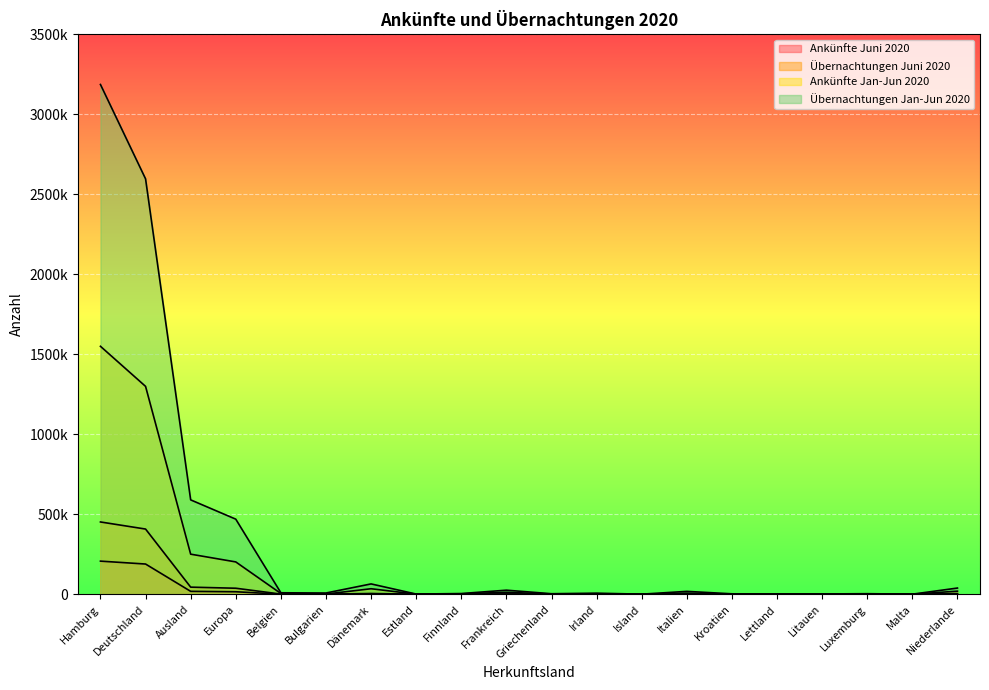

Between Finnland and Kroatien, which is larger?

Kroatien